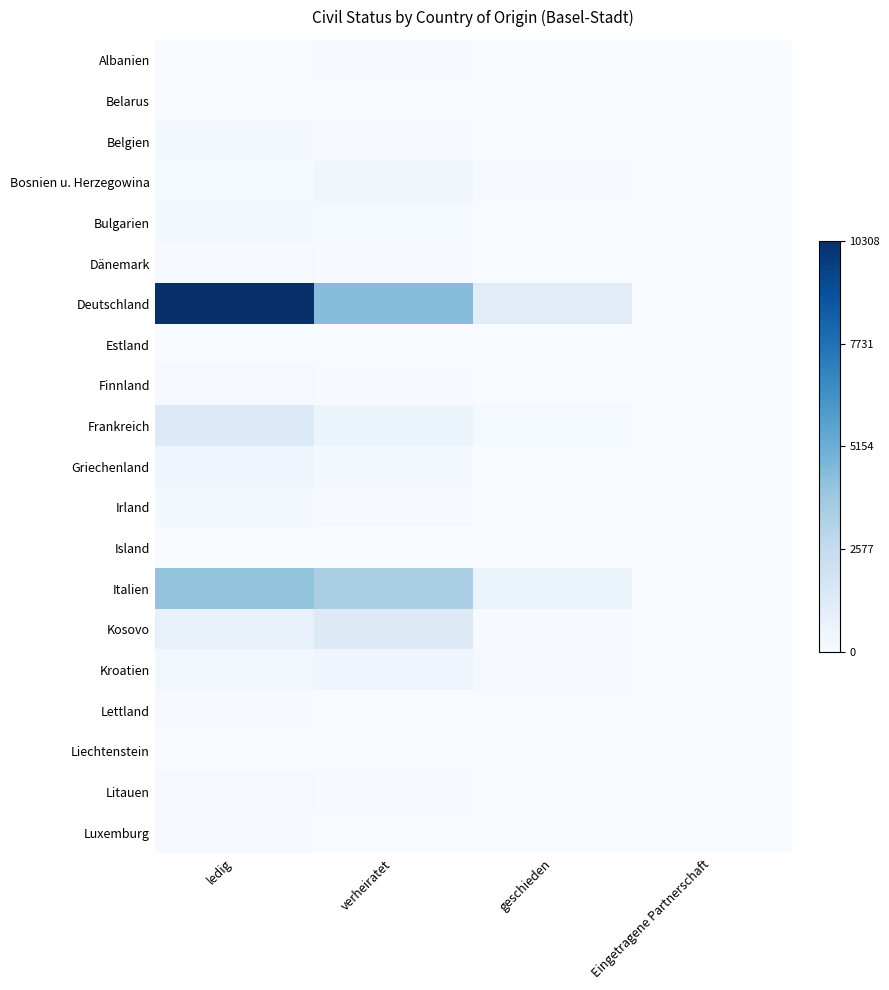

At which category is the sum across all series the highest?

ledig